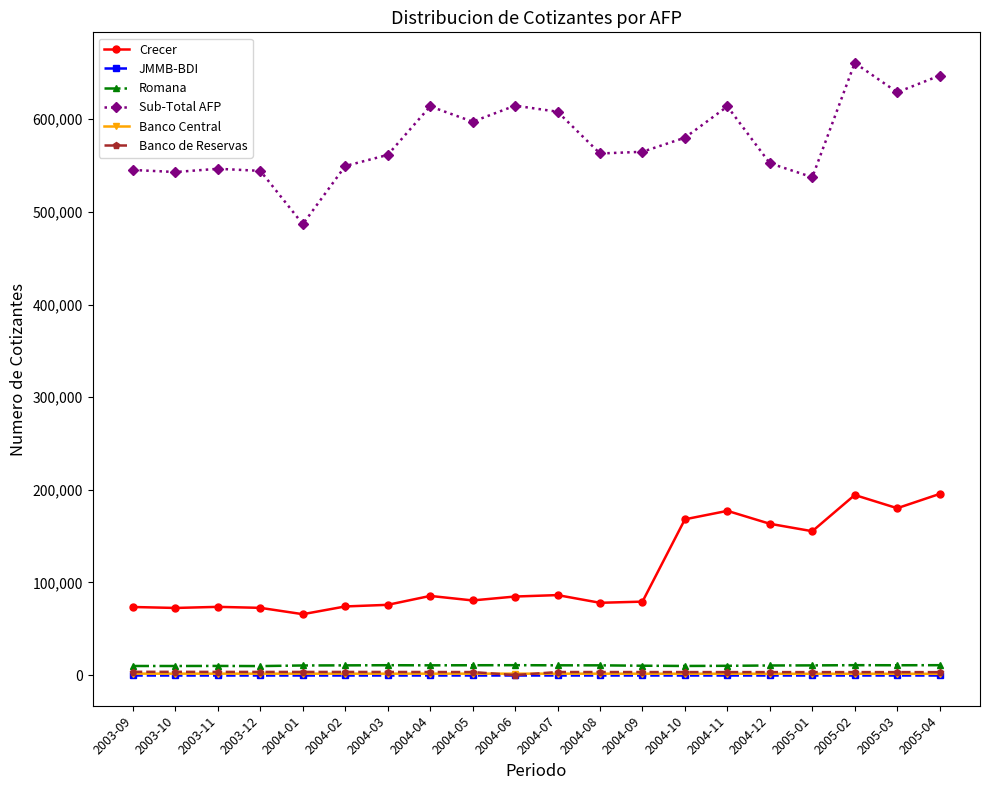

True or false: Banco de Reservas and Crecer intersect in this chart.

False